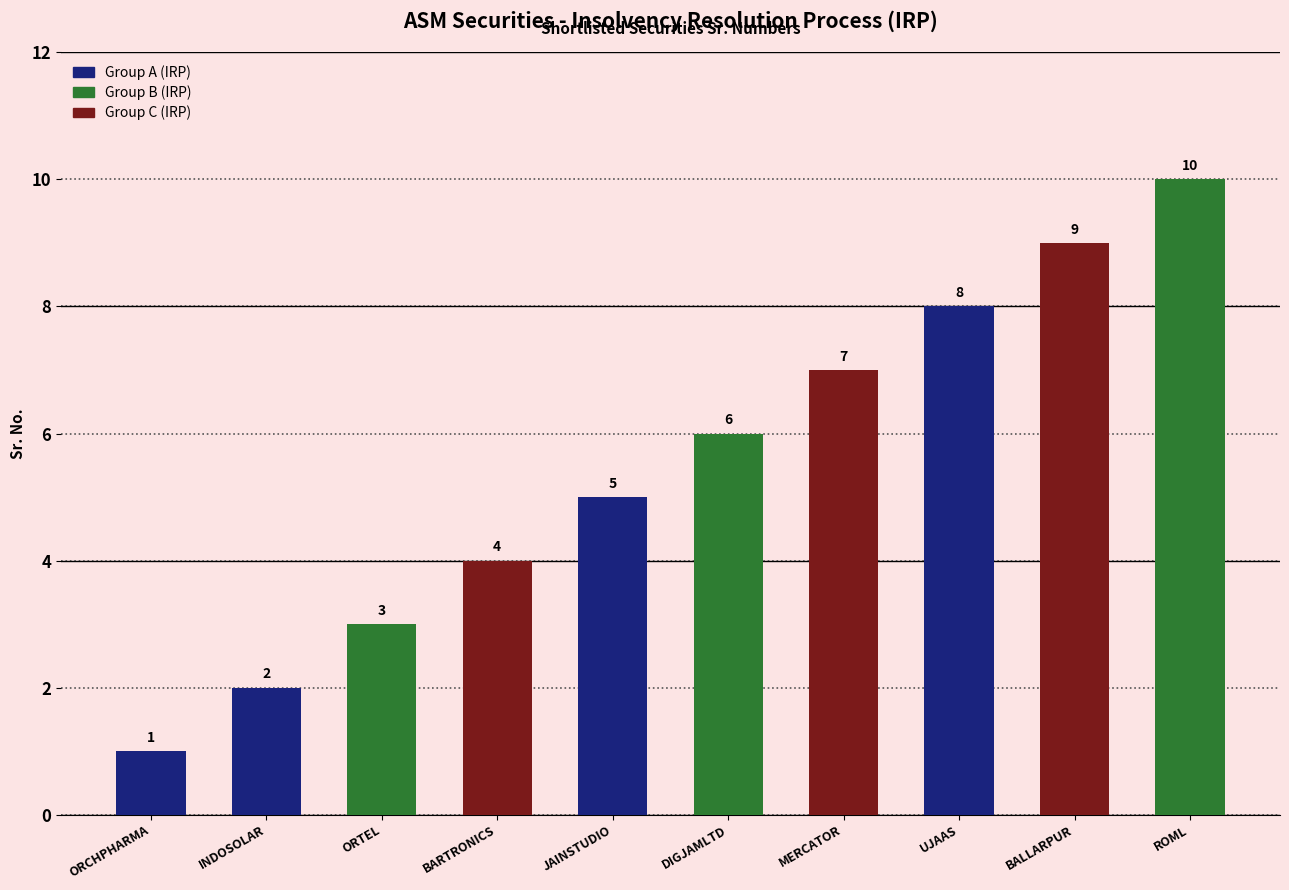

Where is the data nearest to the value 5?

JAINSTUDIO